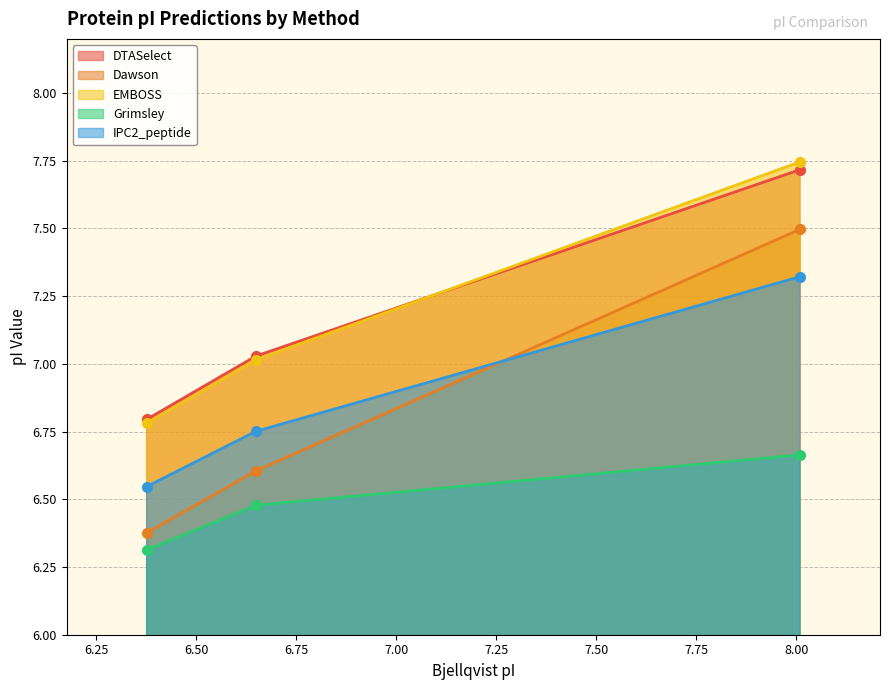

Reading left to right, list all the values displayed in this chart.

DTASelect: 6.376=6.8	6.649=7.0	8.009=7.7
Dawson: 6.376=6.4	6.649=6.6	8.009=7.5
EMBOSS: 6.376=6.8	6.649=7.0	8.009=7.7
Grimsley: 6.376=6.3	6.649=6.5	8.009=6.7
IPC2_peptide: 6.376=6.5	6.649=6.8	8.009=7.3